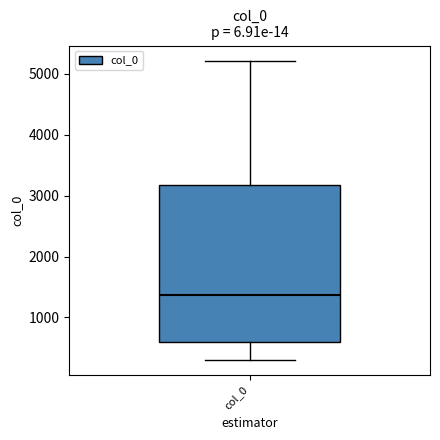

Transcribe this box plot: give where the median line is, the range the box spans, and where the two whiskers end, as read against the y-axis. The values are not printed on the chart, so give them approximately, as read against the axis.

median 1400, box 600 to 3200, whiskers 300 to 5200